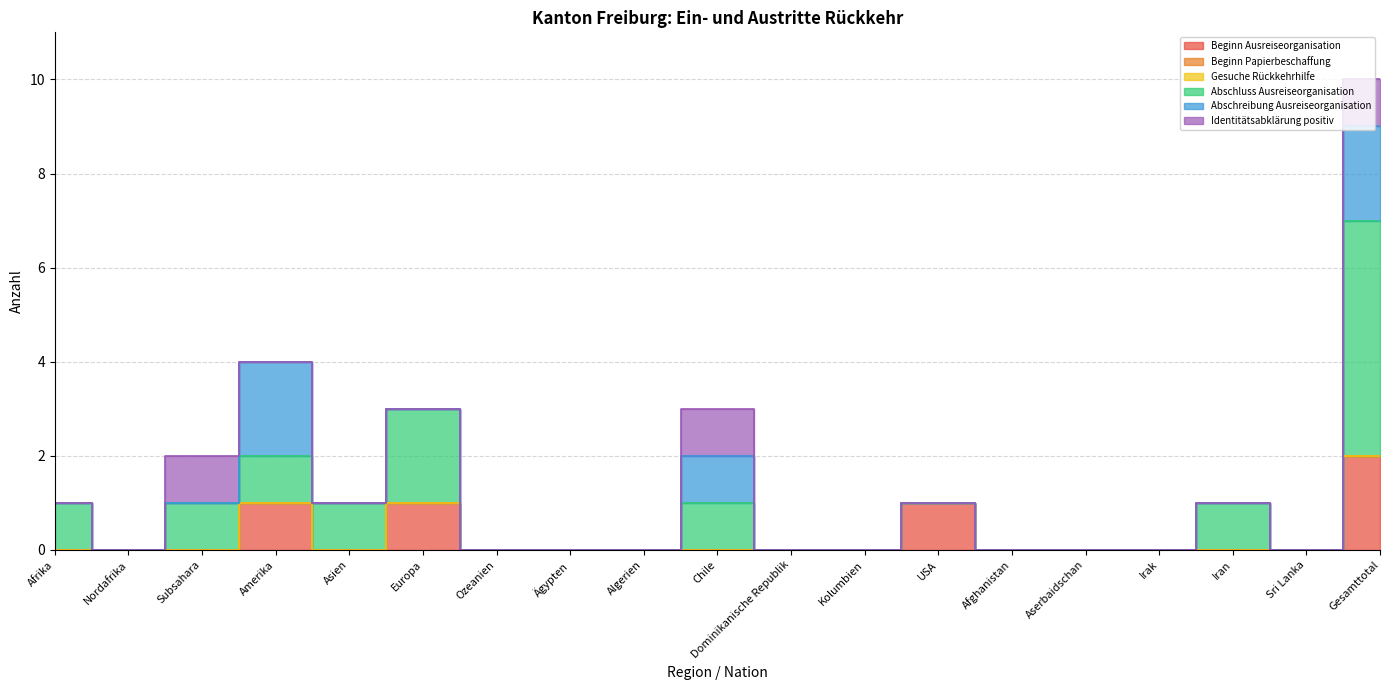

Reading left to right, extract all data points from this chart.

Beginn Ausreiseorganisation: Afrika=0	Nordafrika=0	Subsahara=0	Amerika=1	Asien=0	Europa=1	Ozeanien=0	Ägypten=0	Algerien=0	Chile=0	Dominikanische Republik=0	Kolumbien=0	USA=1	Afghanistan=0	Aserbaidschan=0	Irak=0	Iran=0	Sri Lanka=0	Gesamttotal=2
Beginn Papierbeschaffung: Afrika=0	Nordafrika=0	Subsahara=0	Amerika=0	Asien=0	Europa=0	Ozeanien=0	Ägypten=0	Algerien=0	Chile=0	Dominikanische Republik=0	Kolumbien=0	USA=0	Afghanistan=0	Aserbaidschan=0	Irak=0	Iran=0	Sri Lanka=0	Gesamttotal=0
Gesuche Rückkehrhilfe: Afrika=0	Nordafrika=0	Subsahara=0	Amerika=0	Asien=0	Europa=0	Ozeanien=0	Ägypten=0	Algerien=0	Chile=0	Dominikanische Republik=0	Kolumbien=0	USA=0	Afghanistan=0	Aserbaidschan=0	Irak=0	Iran=0	Sri Lanka=0	Gesamttotal=0
Abschluss Ausreiseorganisation: Afrika=1	Nordafrika=0	Subsahara=1	Amerika=1	Asien=1	Europa=2	Ozeanien=0	Ägypten=0	Algerien=0	Chile=1	Dominikanische Republik=0	Kolumbien=0	USA=0	Afghanistan=0	Aserbaidschan=0	Irak=0	Iran=1	Sri Lanka=0	Gesamttotal=5
Abschreibung Ausreiseorganisation: Afrika=0	Nordafrika=0	Subsahara=0	Amerika=2	Asien=0	Europa=0	Ozeanien=0	Ägypten=0	Algerien=0	Chile=1	Dominikanische Republik=0	Kolumbien=0	USA=0	Afghanistan=0	Aserbaidschan=0	Irak=0	Iran=0	Sri Lanka=0	Gesamttotal=2
Identitätsabklärung positiv: Afrika=0	Nordafrika=0	Subsahara=1	Amerika=0	Asien=0	Europa=0	Ozeanien=0	Ägypten=0	Algerien=0	Chile=1	Dominikanische Republik=0	Kolumbien=0	USA=0	Afghanistan=0	Aserbaidschan=0	Irak=0	Iran=0	Sri Lanka=0	Gesamttotal=1